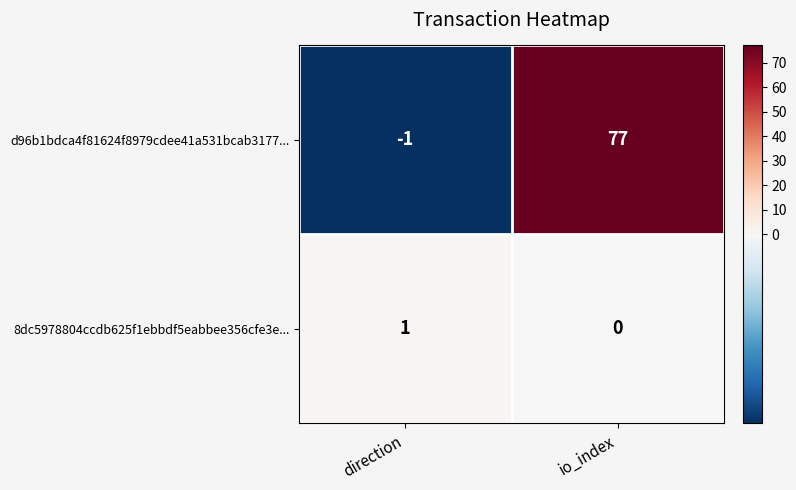

What is the spread (max minus min) of values at direction?

2